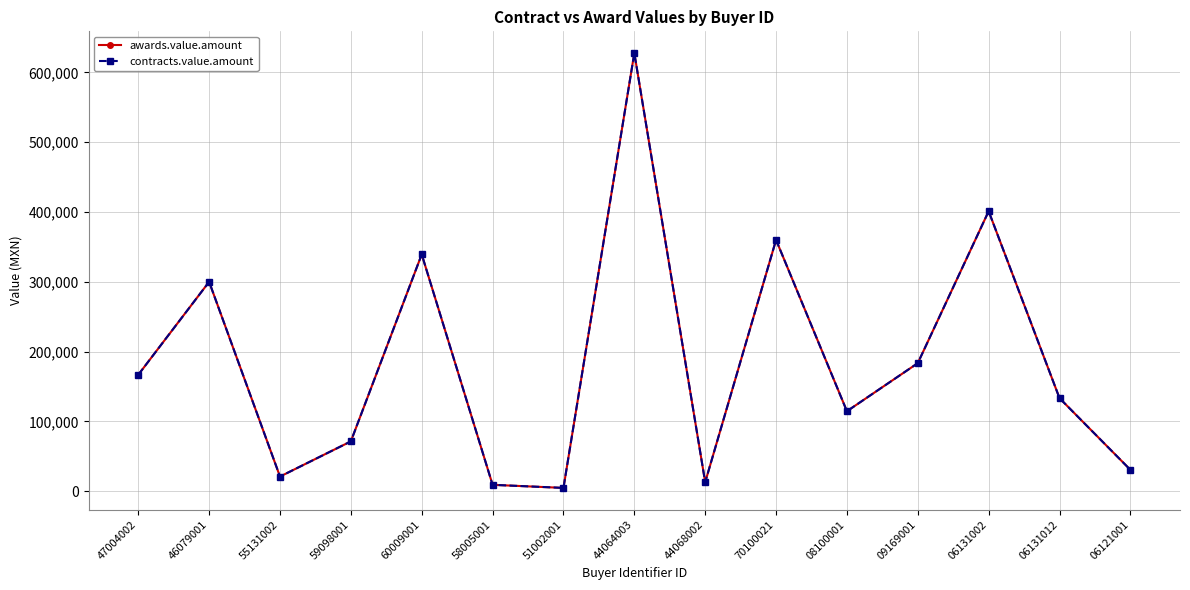

Reading left to right, transcribe all the data shown in this chart.

awards.value.amount: 166834.1	299999.2	21099.0	71467.2	339294.2	9259.0	4841.2	627582.0	13026.1	360006.8	114664.8	183525.4	401086.8	133362.0	30726.6
contracts.value.amount: 166834.1	299999.2	21099.0	71467.2	339294.2	9259.0	4841.2	627582.0	13026.1	360006.8	114664.8	183525.4	401086.8	133362.0	30726.6